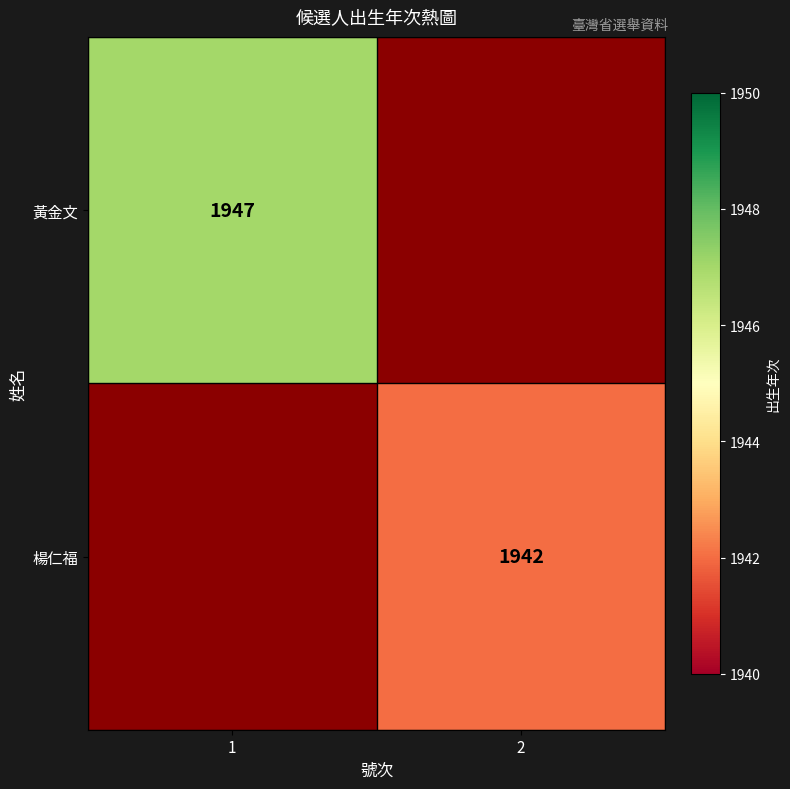

The value of 楊仁福 at 2 is 1294. True or false?

False